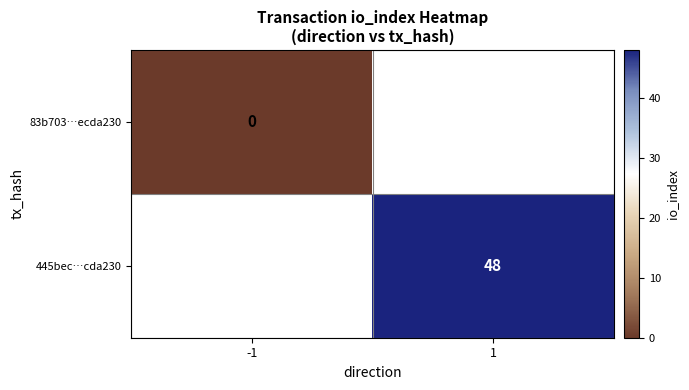

The value of 445bec…cda230 at 1 is 70. True or false?

False